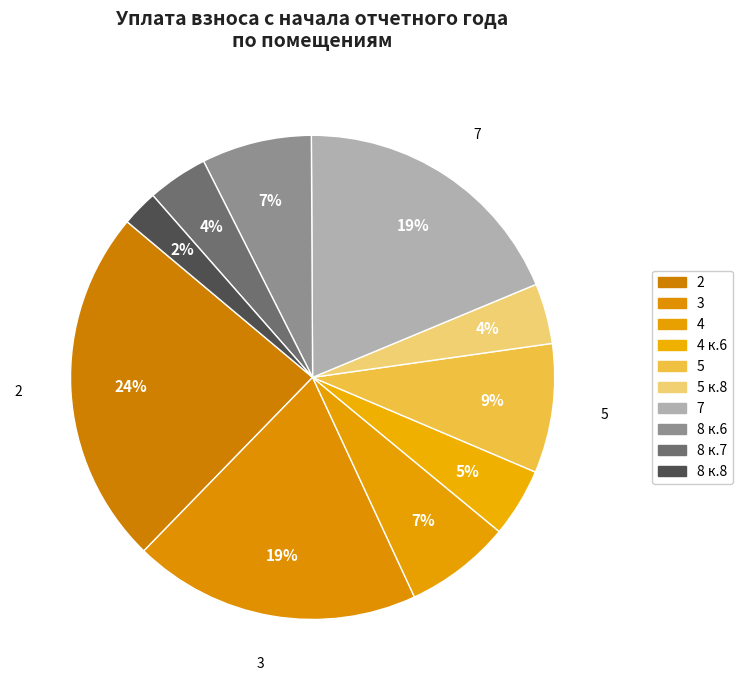

Count the number of slices in the pie.

10